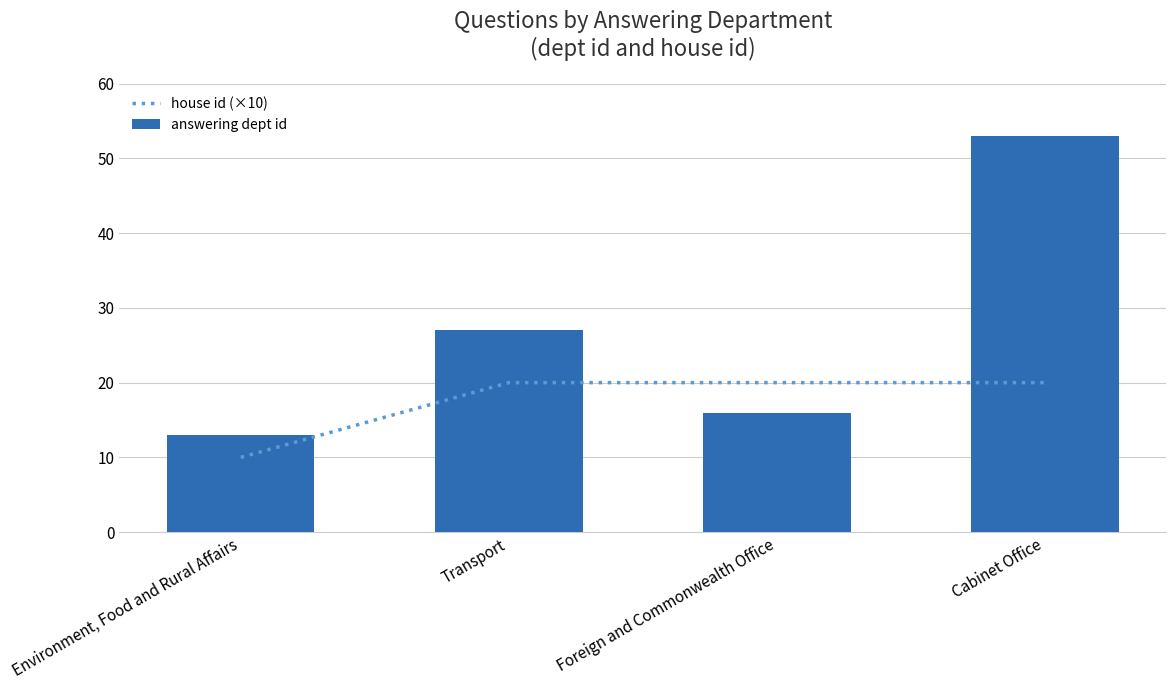

What is the difference between the house id (×10) values at Environment, Food and Rural Affairs and Foreign and Commonwealth Office?

10